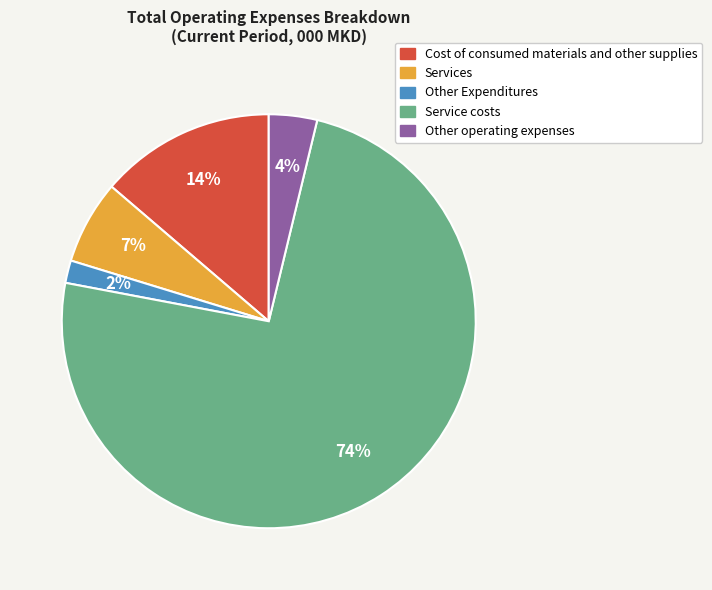

To the nearest percent, what is the average slice percentage?

20%